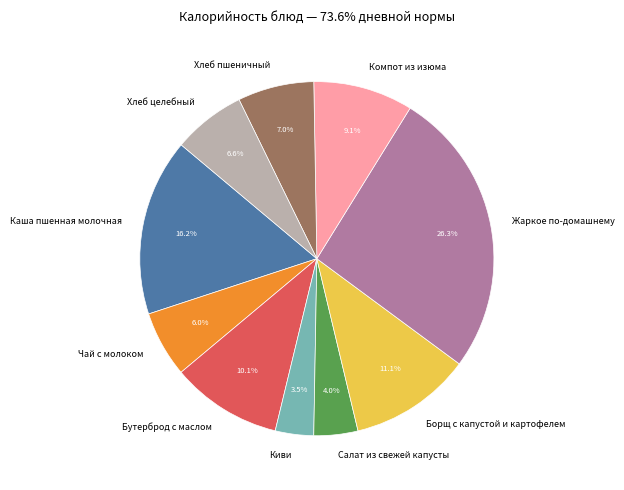

Count the number of slices in the pie.

10